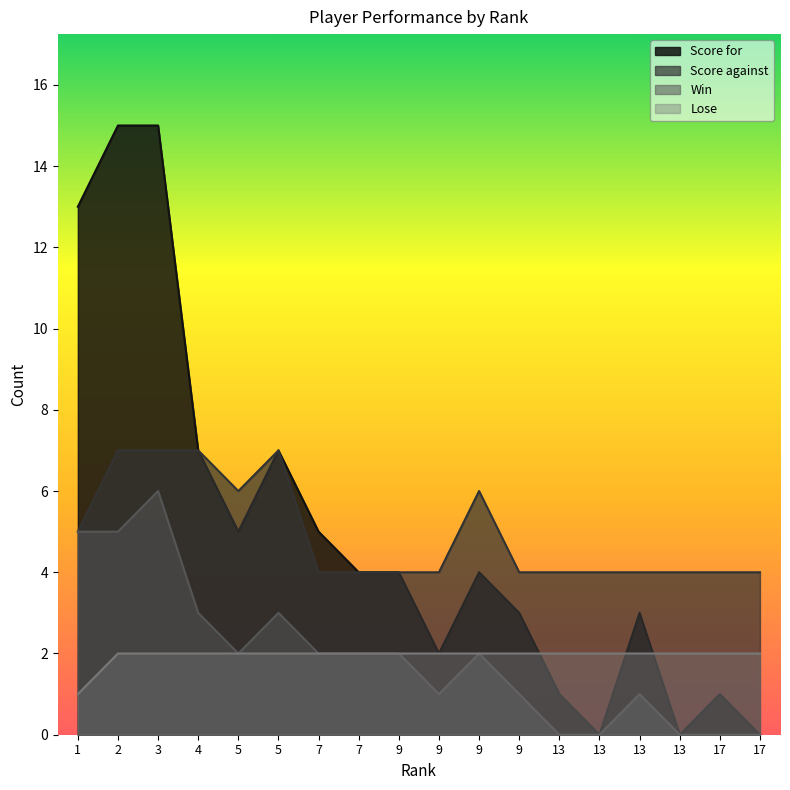

What are all the series names shown in the legend?

Score for, Score against, Win, Lose